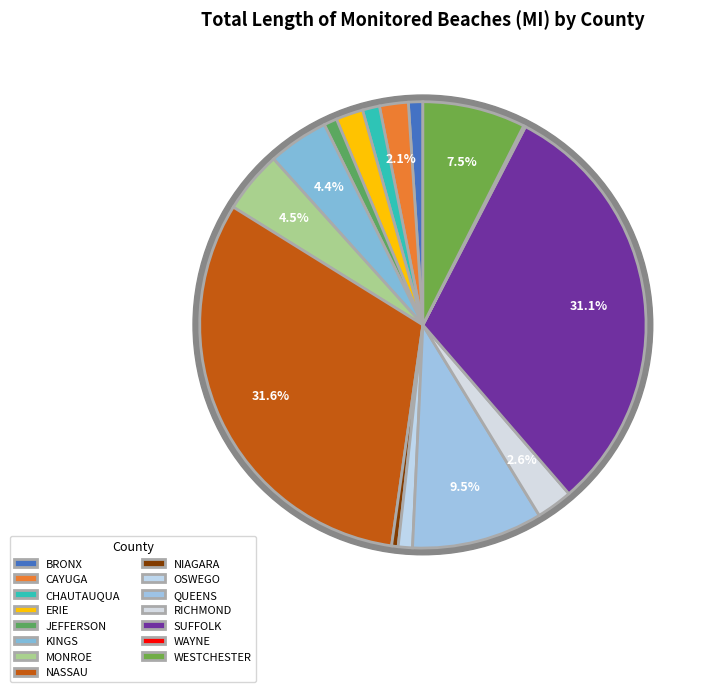

Between QUEENS and BRONX, which is larger?

QUEENS